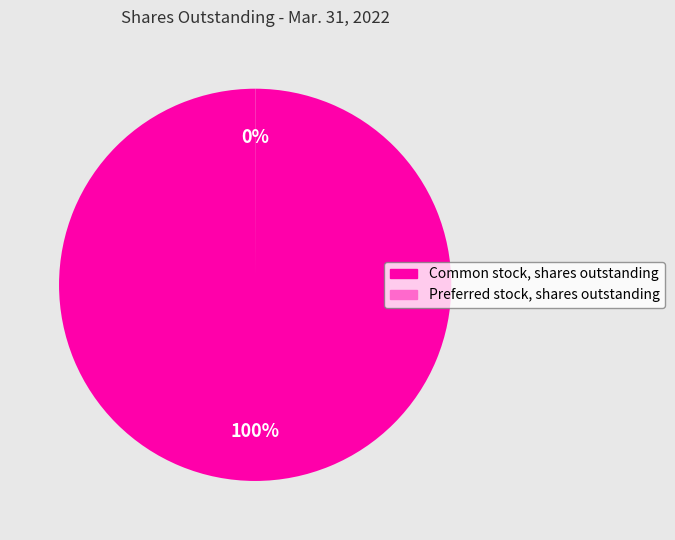

Which category has the biggest portion of the pie?

Common stock, shares outstanding